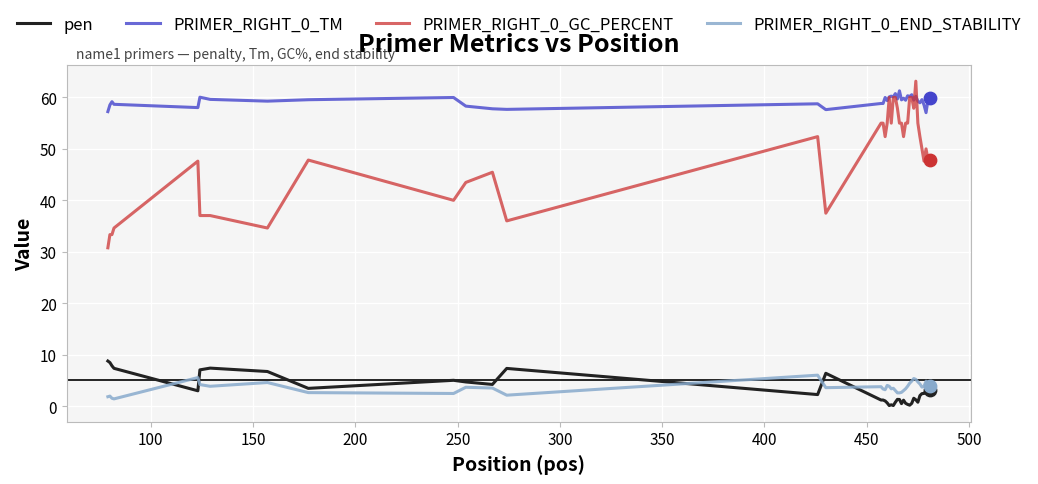

Which series has the largest total across all categories?

PRIMER_RIGHT_0_TM